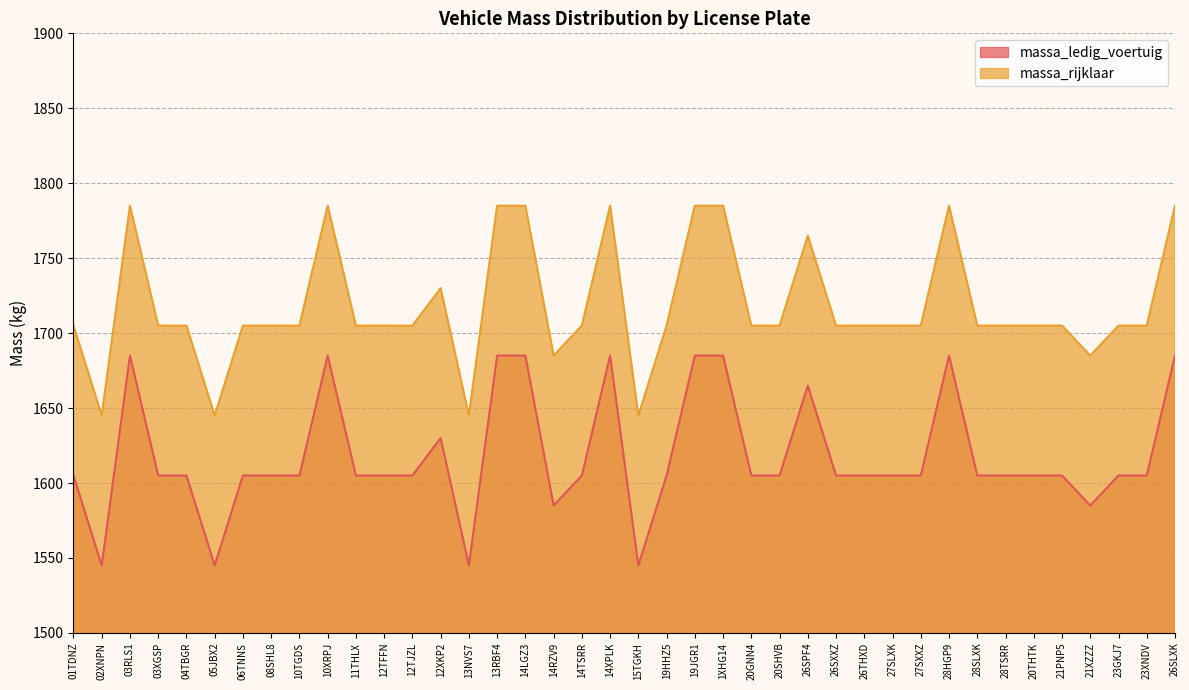

At how many categories does at least one series exceed 1603?

40